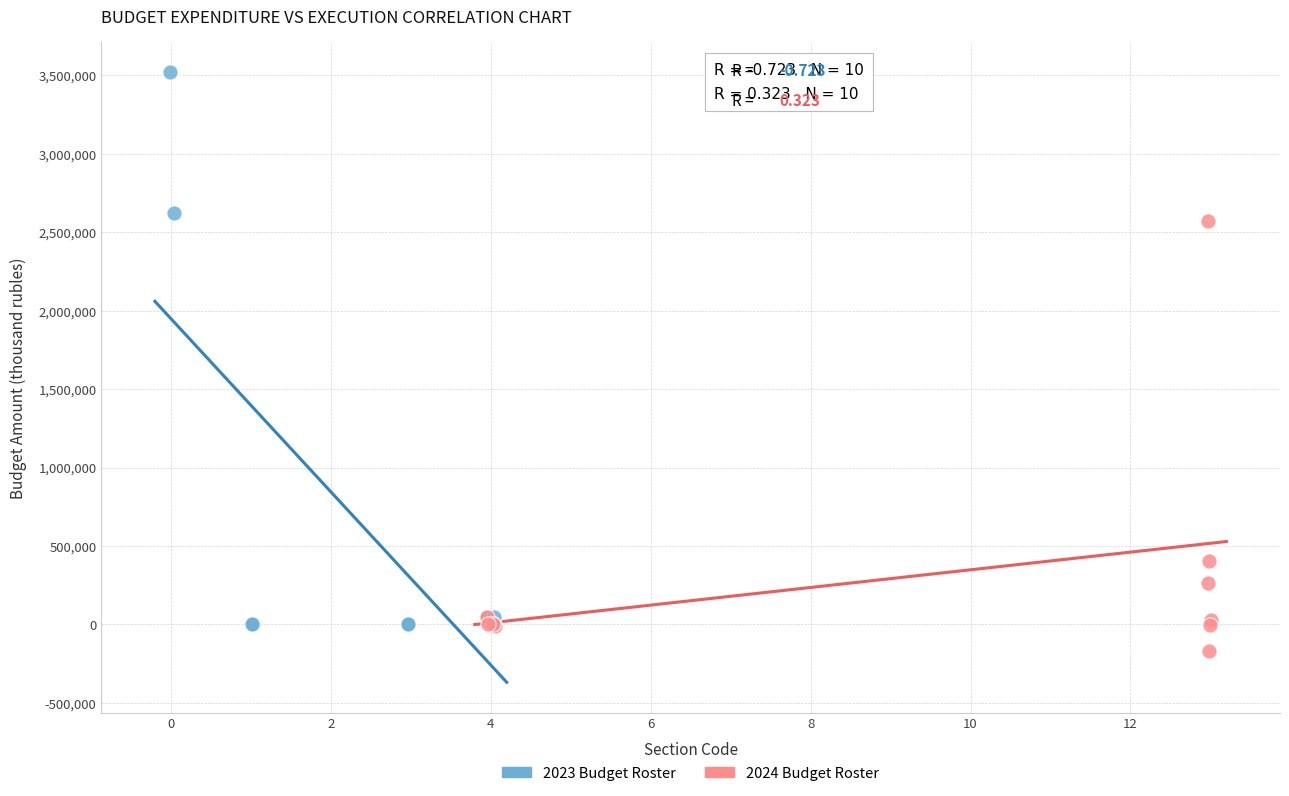

Which series has the largest Y range (max minus min)?

2023 Budget Roster